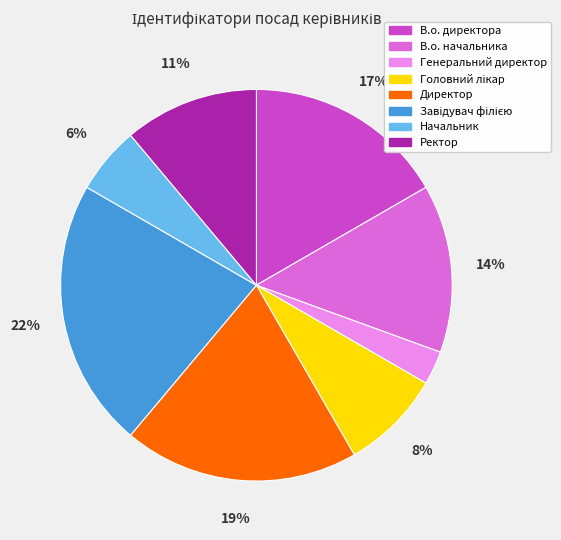

Is it true that В.о. директора is 17% of the pie?

True